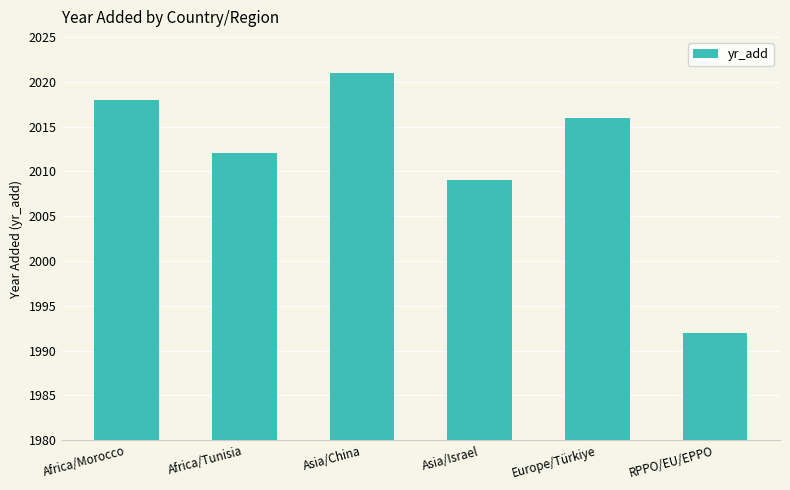

Which has a higher value, Europe/Türkiye or RPPO/EU/EPPO?

Europe/Türkiye